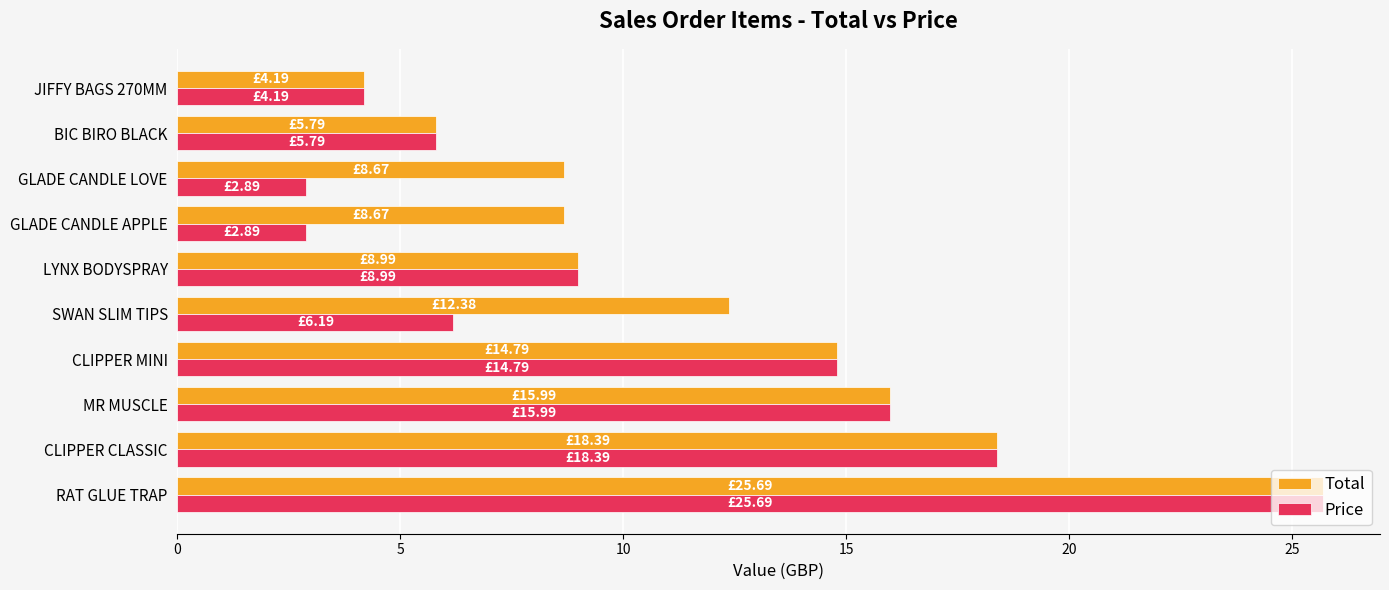

What are all the series names shown in the legend?

Total, Price